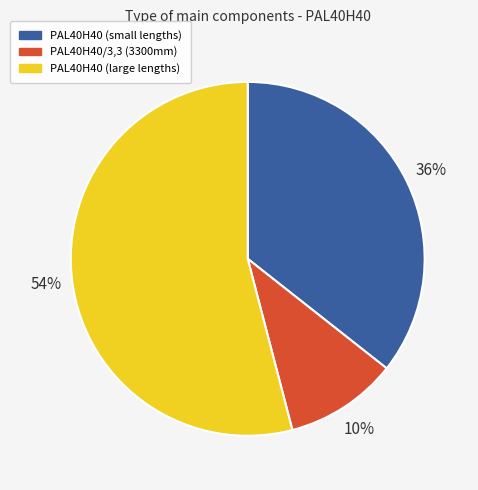

True or false: PAL40H40 (small lengths) accounts for 36% of the total.

True